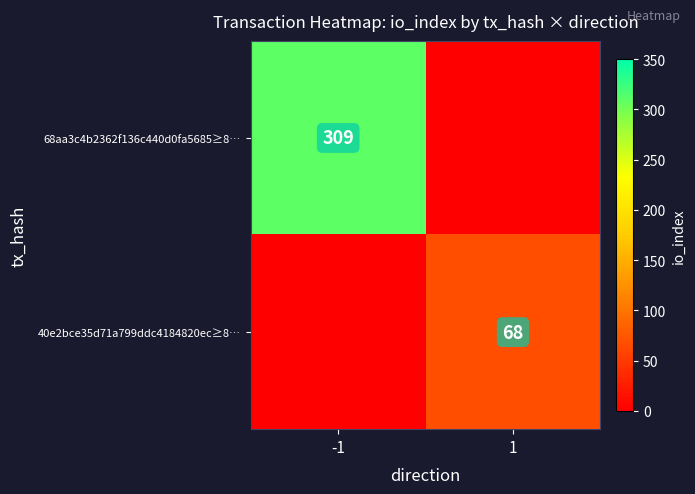

What is the total value across all series at 1?

68